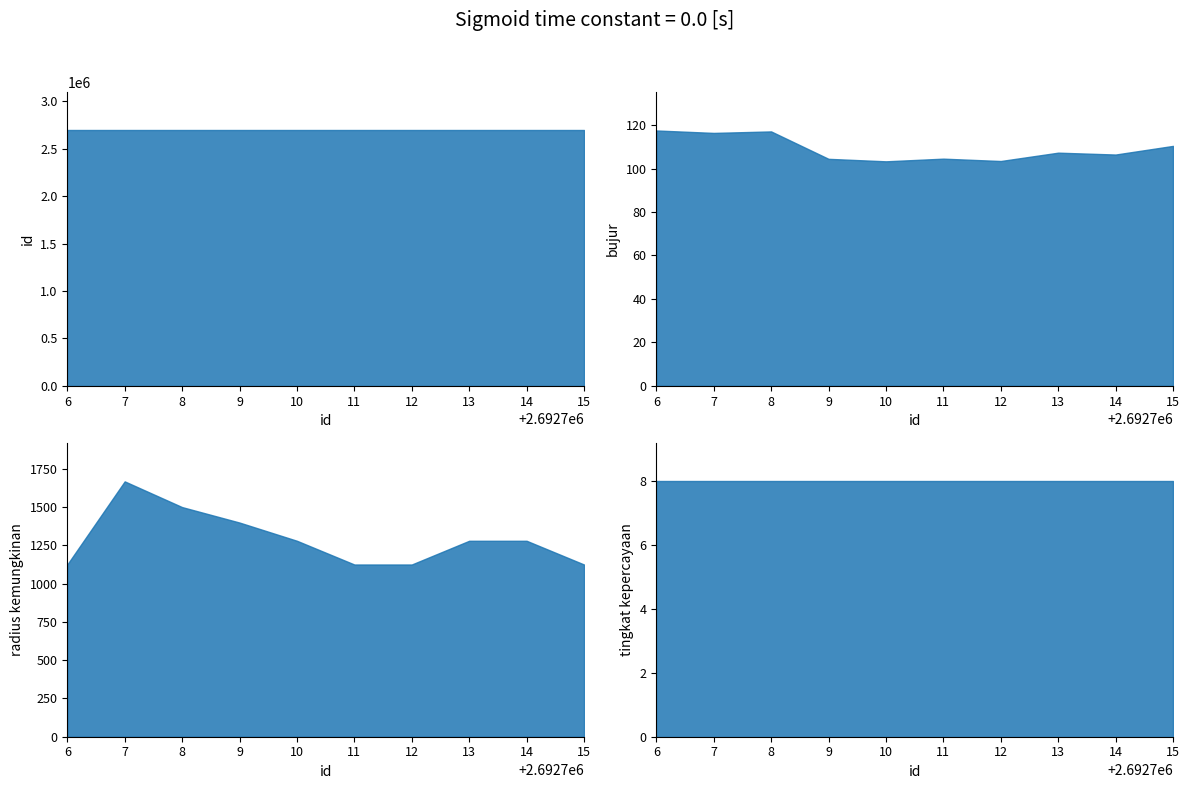

True or false: id has more than 1 points higher than both neighbors.

False